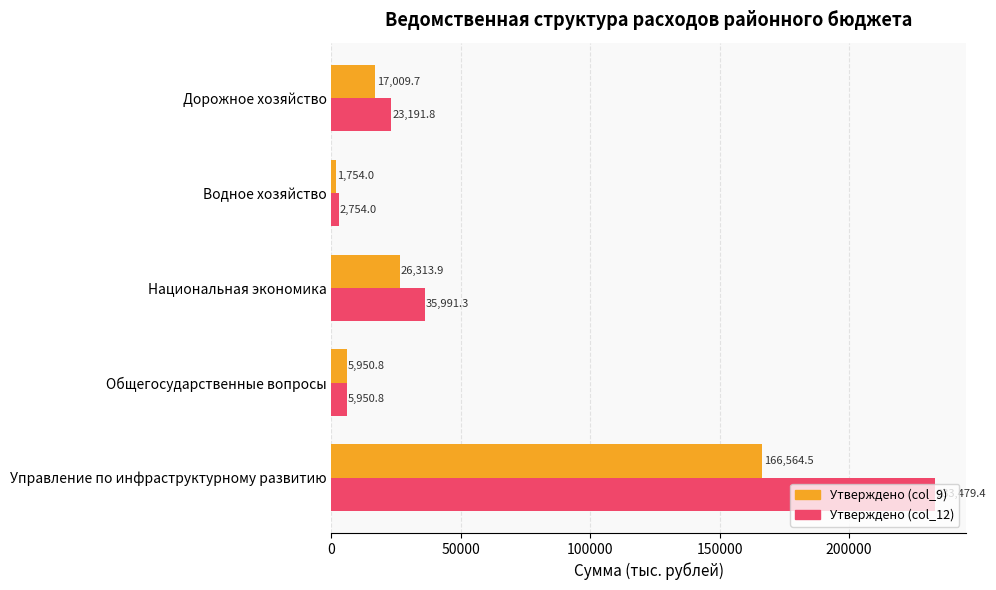

List the series in order of their overall mean, lowest first.

Утверждено (col_9), Утверждено (col_12)